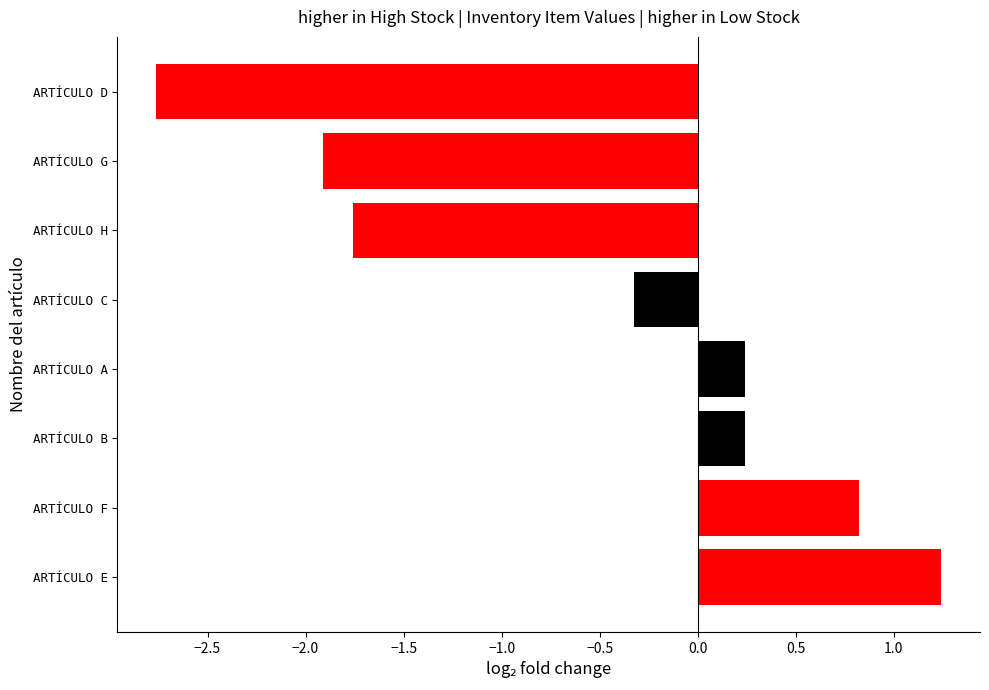

Which has a higher value, ARTÍCULO H or ARTÍCULO A?

ARTÍCULO A